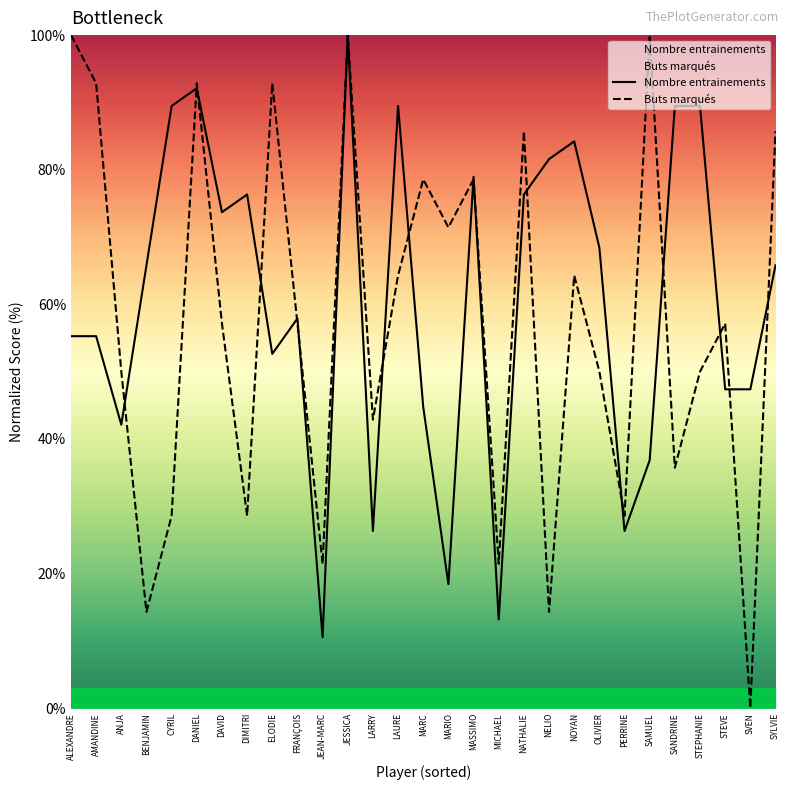

How many values in Buts marqués are above zero?

28